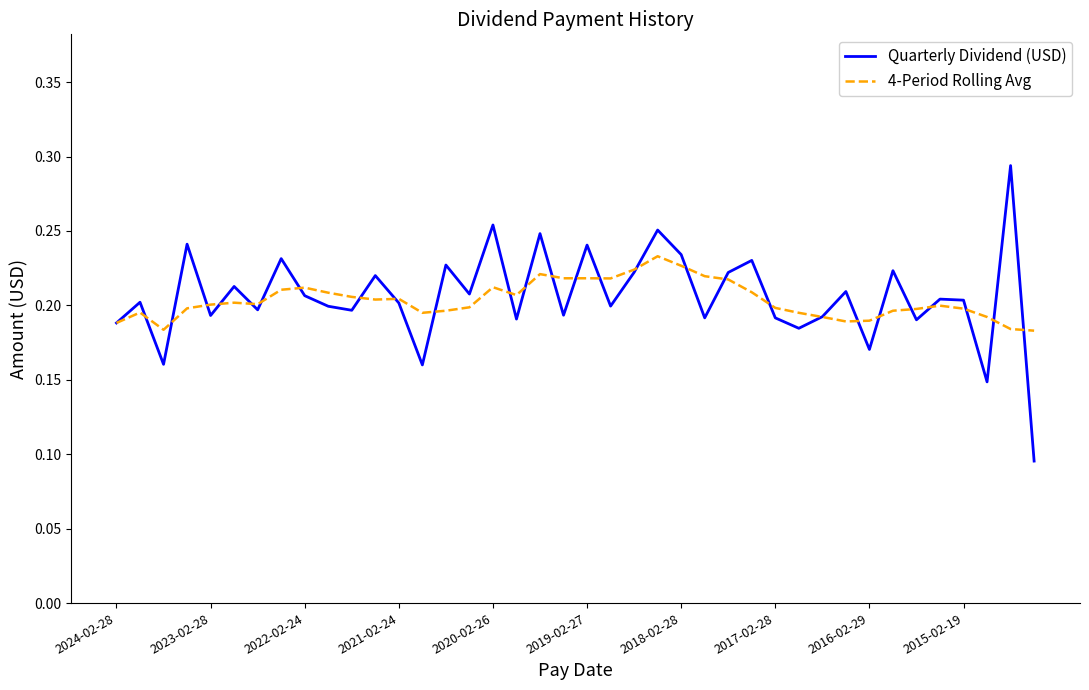

What are all the series names shown in the legend?

Quarterly Dividend (USD), 4-Period Rolling Avg